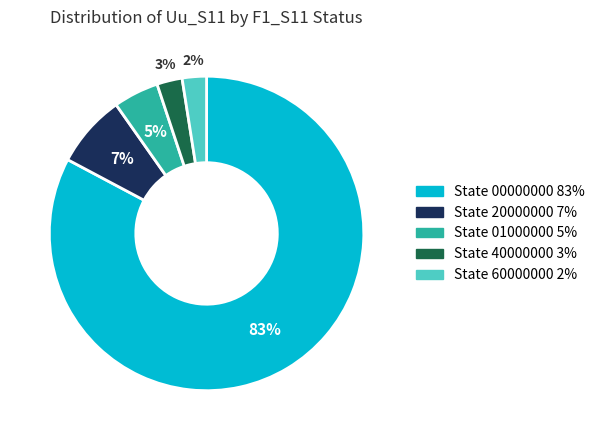

Is there any slice that represents more than half of the pie?

Yes